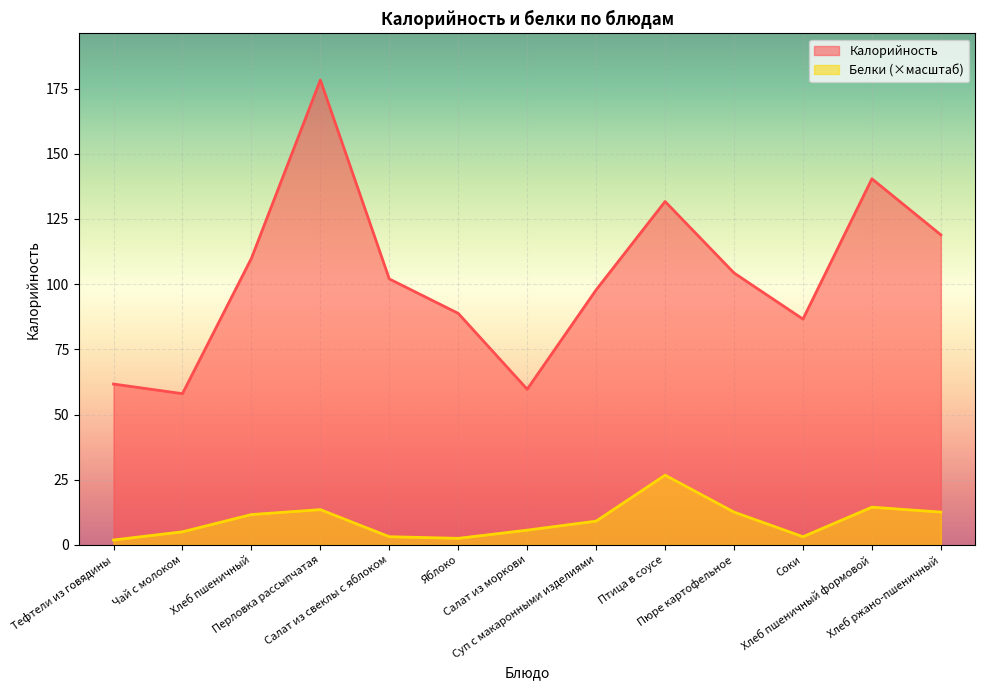

List the labels in order of Белки value, largest first.

Птица в соусе, Хлеб пшеничный формовой, Перловка рассыпчатая, Пюре картофельное, Хлеб ржано-пшеничный, Хлеб пшеничный, Суп с макаронными изделиями, Салат из моркови, Чай с молоком, Салат из свеклы с яблоком, Соки, Яблоко, Тефтели из говядины